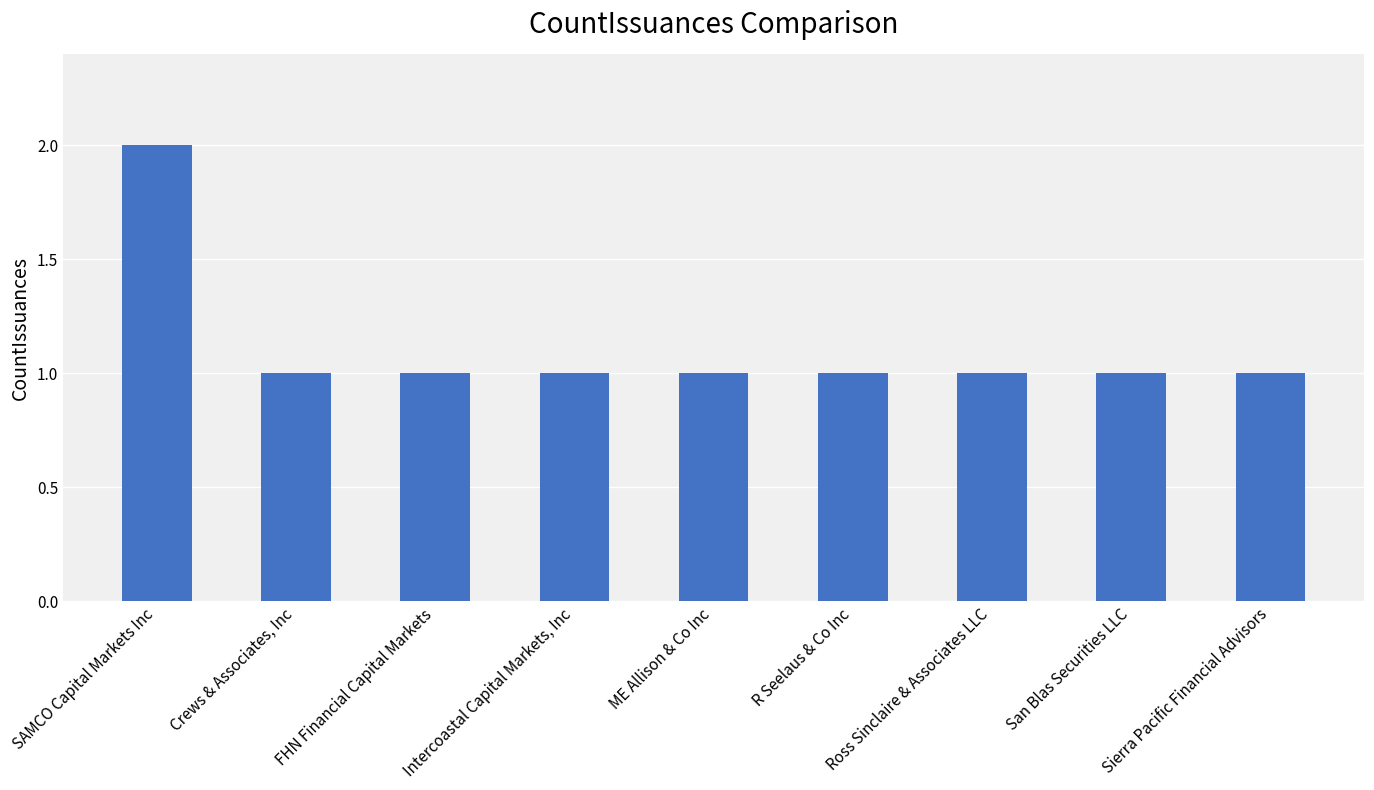

What is the label of the 5th bar from the right?

ME Allison & Co Inc